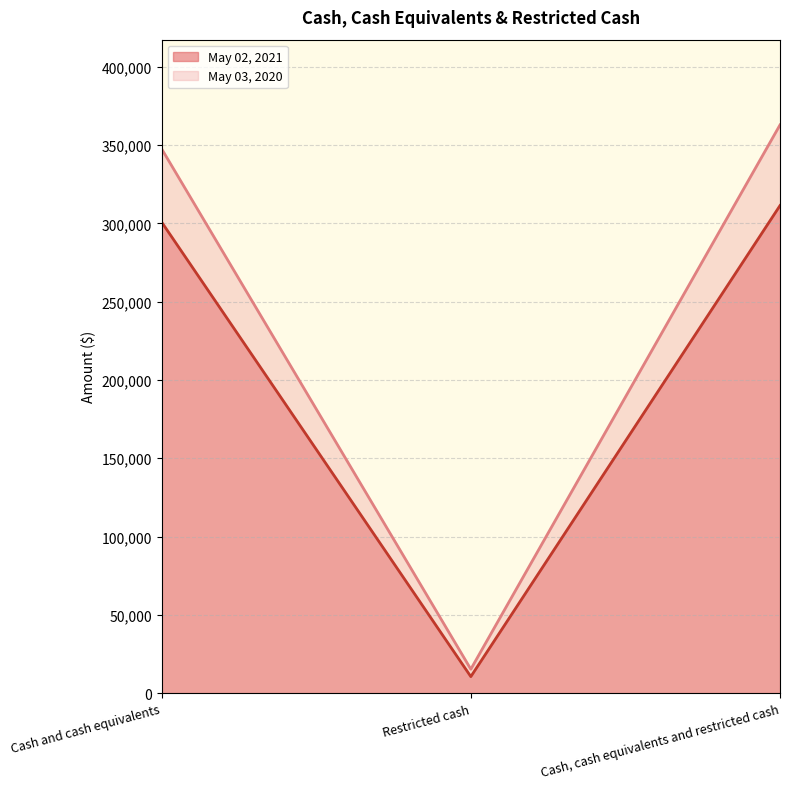

At which label does May 02, 2021 first exceed 300808?

Cash, cash equivalents and restricted cash